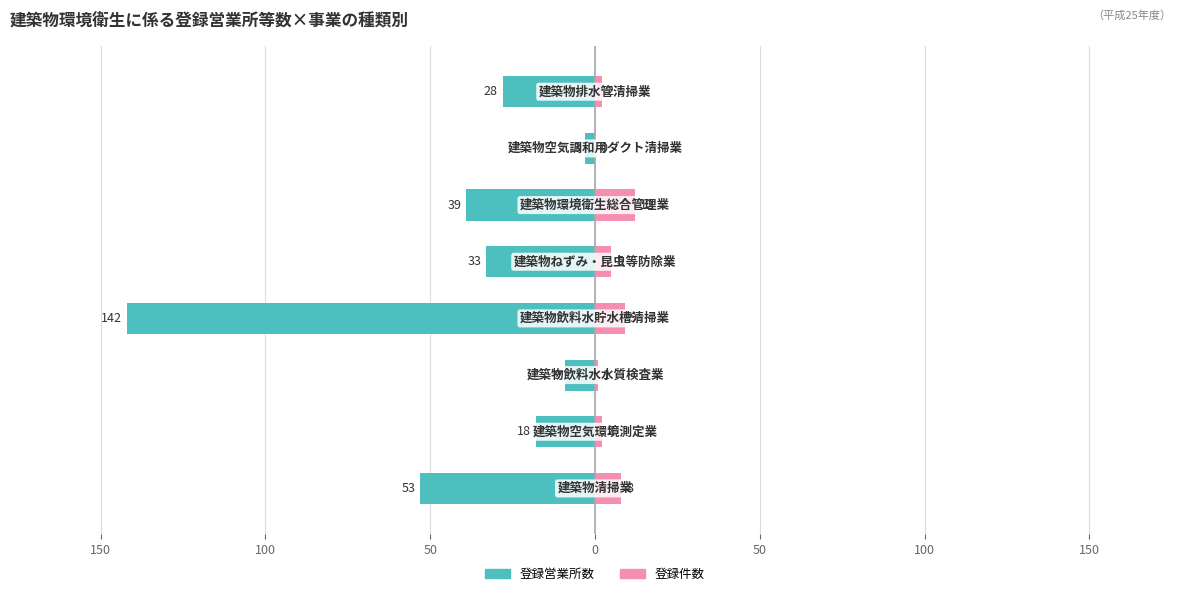

Which series has the widest spread of values?

登録営業所数